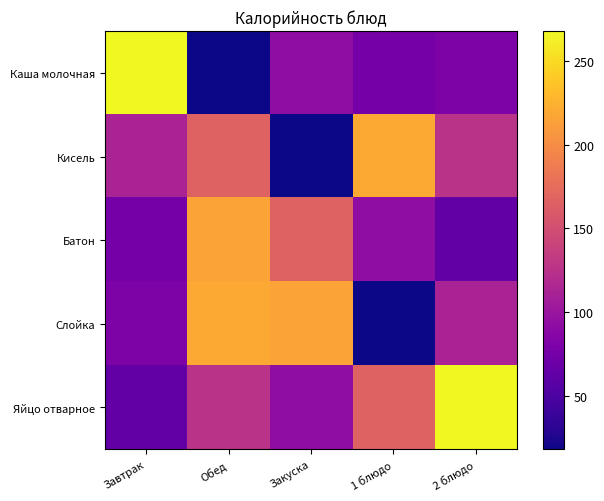

Reading right to left, transcribe all the data shown in this chart.

Каша молочная: 2 блюдо=81	1 блюдо=75	Закуска=93	Обед=18	Завтрак=268
Кисель: 2 блюдо=126	1 блюдо=220	Закуска=18	Обед=167	Завтрак=112
Батон: 2 блюдо=63	1 блюдо=93	Закуска=167	Обед=216	Завтрак=75
Слойка: 2 блюдо=112	1 блюдо=18	Закуска=216	Обед=220	Завтрак=81
Яйцо отварное: 2 блюдо=268	1 блюдо=167	Закуска=93	Обед=126	Завтрак=63